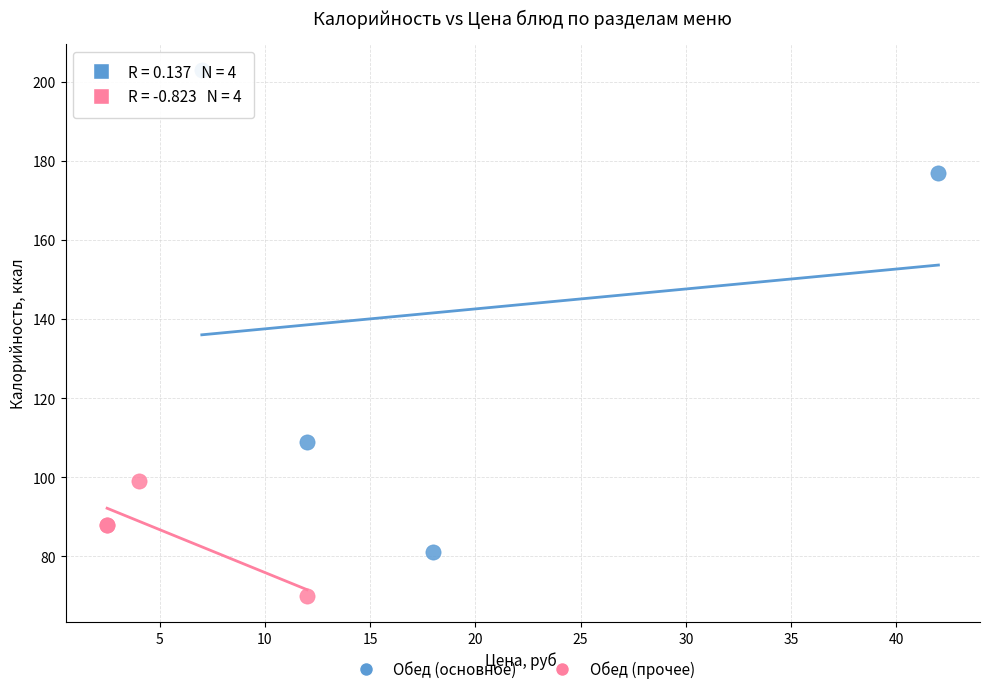

Which series contains the highest Y value?

Обед (основное)